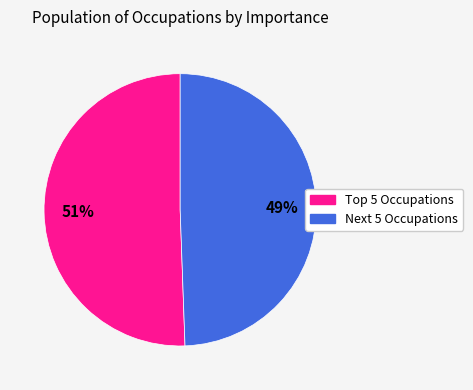

To the nearest percent, what is the average slice percentage?

50%